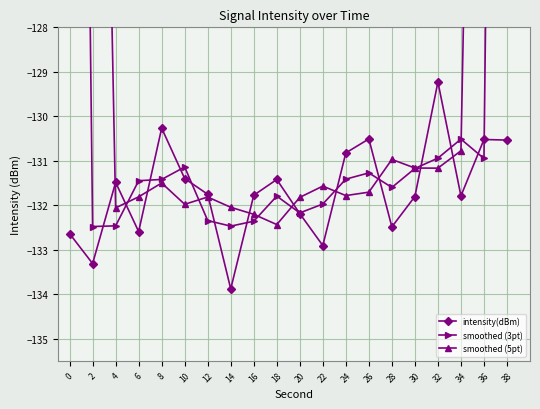

The smoothed (5pt) series shows -57.4 at 4. True or false?

False